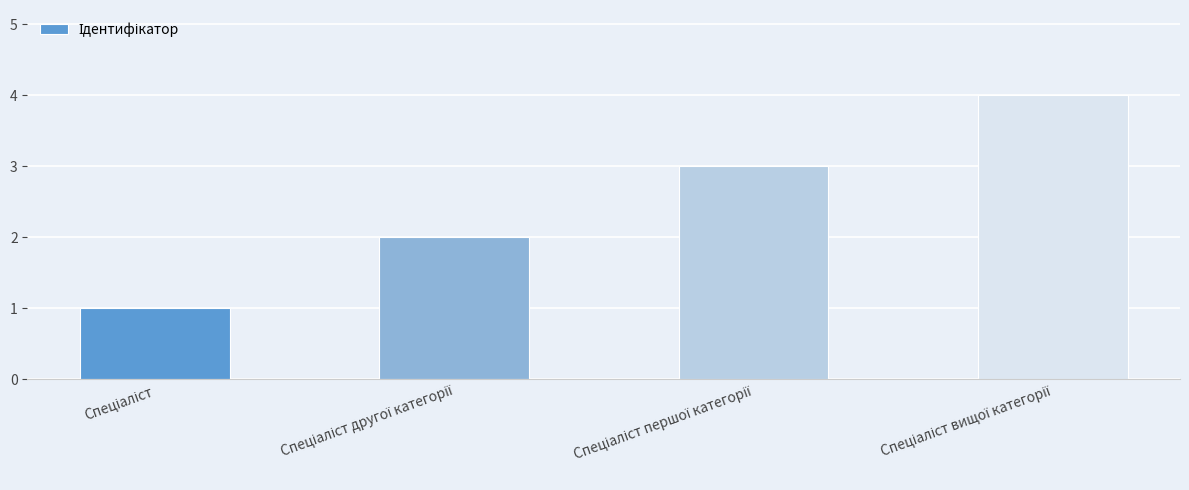

What is the greatest value displayed?

4